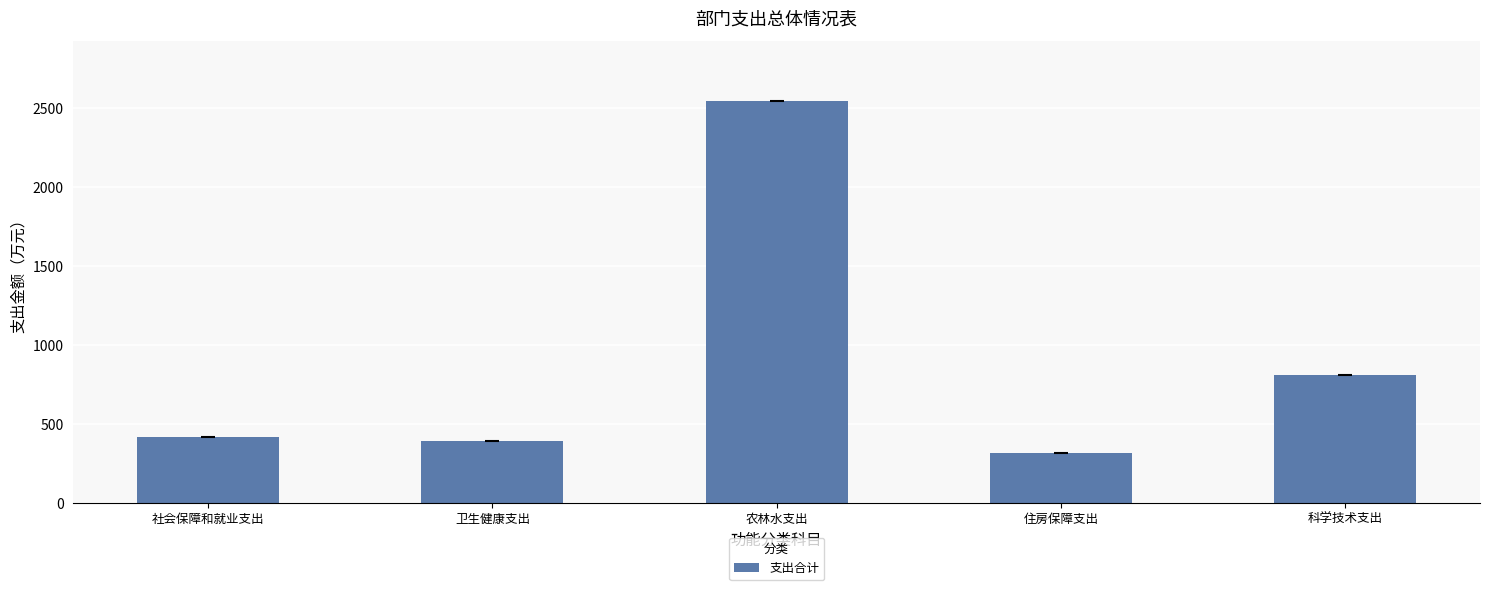

Approximately how many times larger is the value at 农林水支出 compared to 卫生健康支出?

6.5